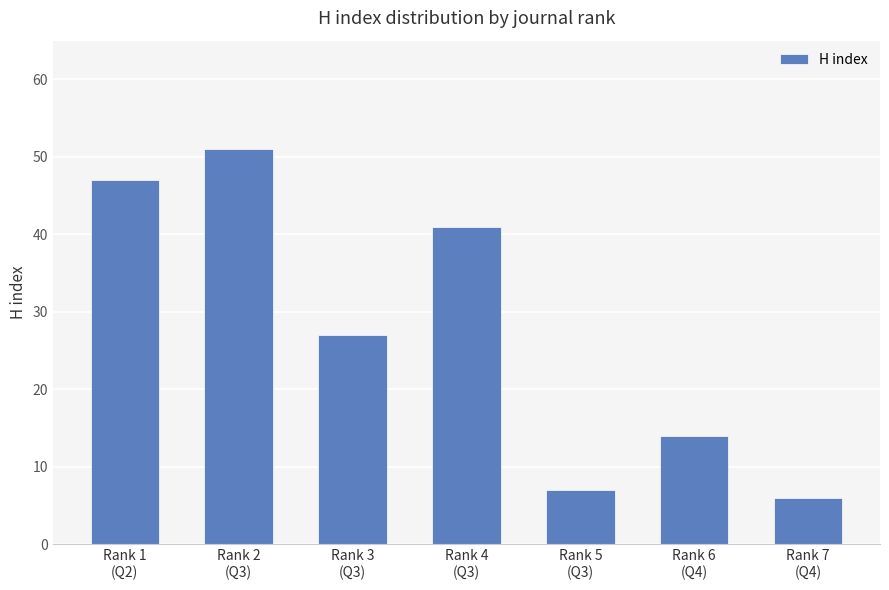

What is the ratio of the value at Rank 6
(Q4) to the value at Rank 5
(Q3)?

2.0